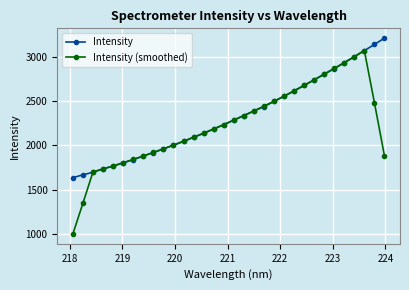

At how many categories does at least one series exceed 1161?

32